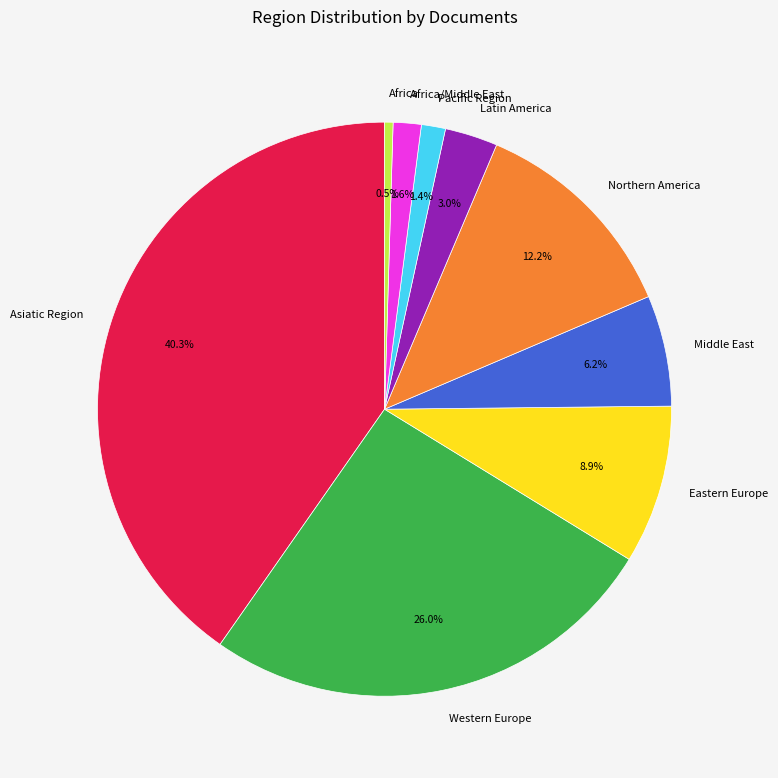

Does Pacific Region account for over 50% of the chart?

No